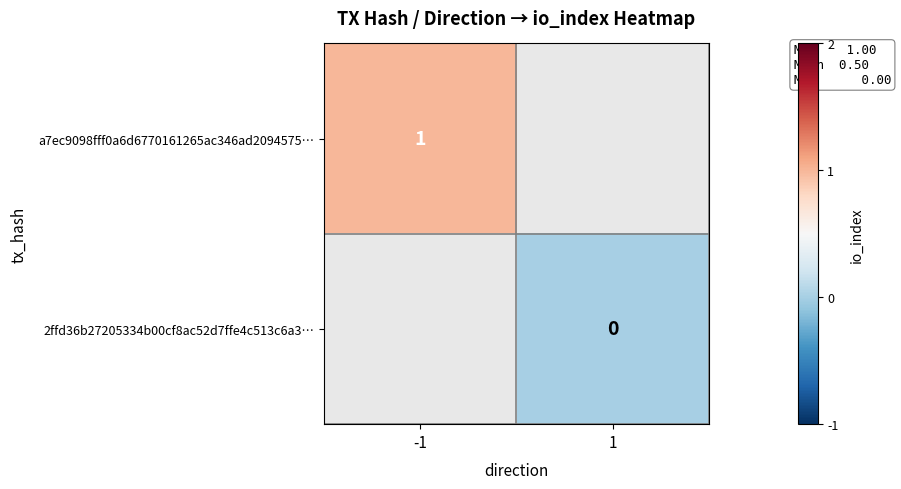

How many categories are shown in the chart?

2